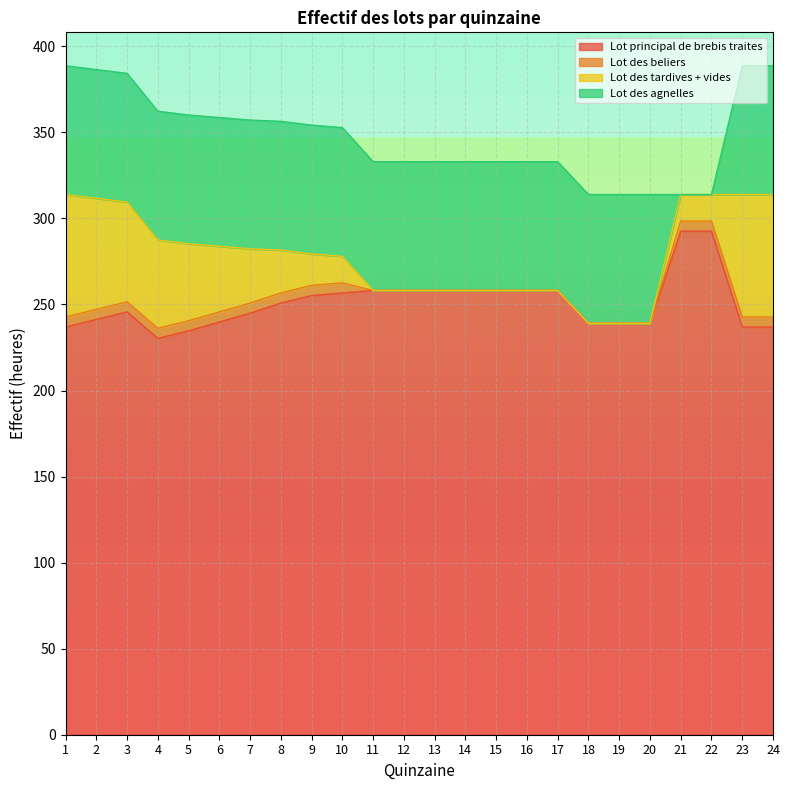

True or false: Lot des beliers and Lot des tardives + vides intersect in this chart.

False